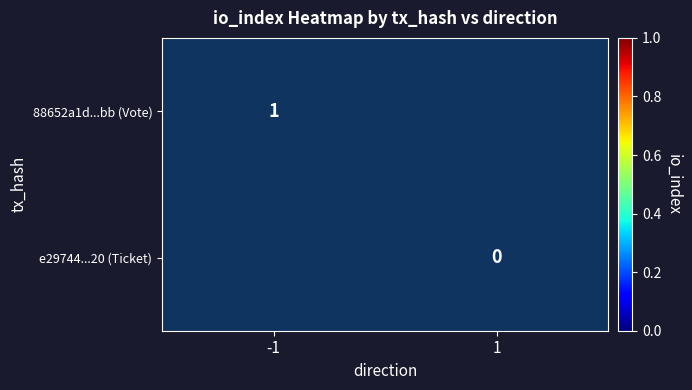

Is the value of 88652a1d...bb (Vote) at -1 greater than the value of e29744...20 (Ticket) at 1?

Yes